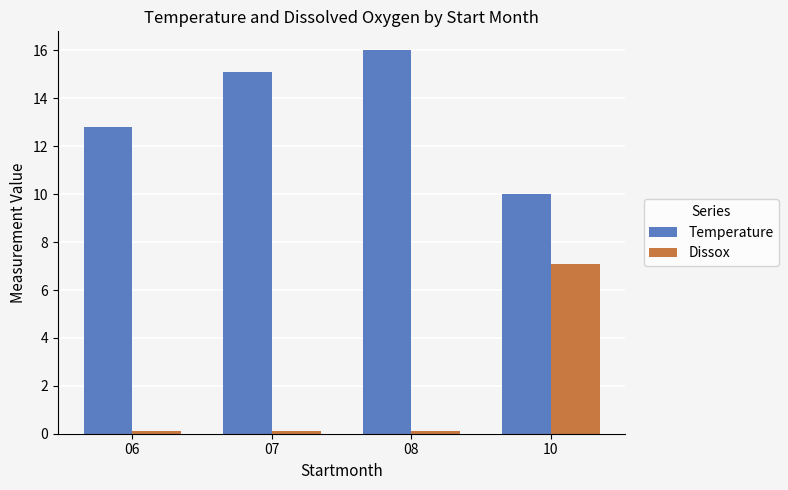

Are the bars horizontal?

No